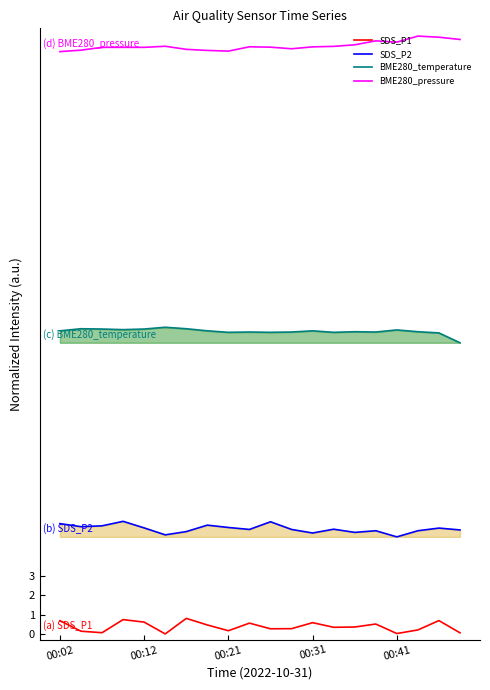

Which series has the largest total across all categories?

BME280_pressure